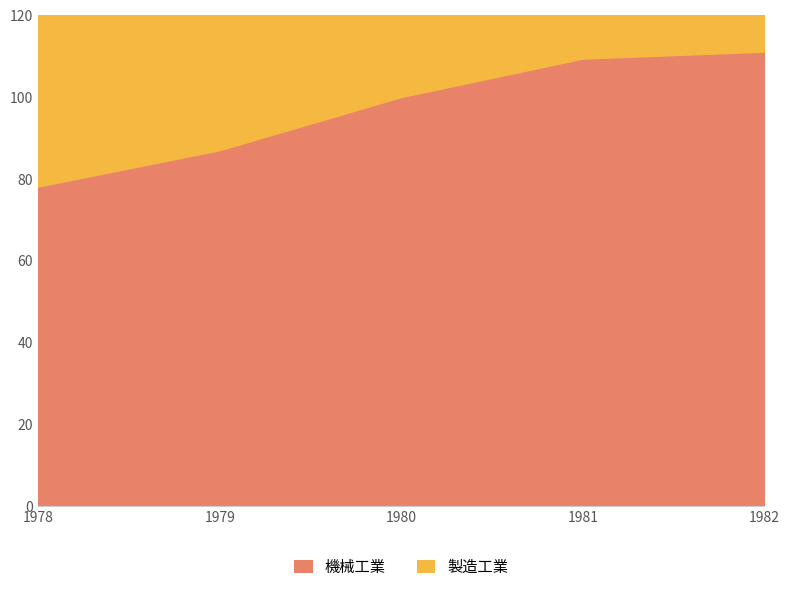

Approximately how many times larger is the value at 1979 compared to 1978?

1.1